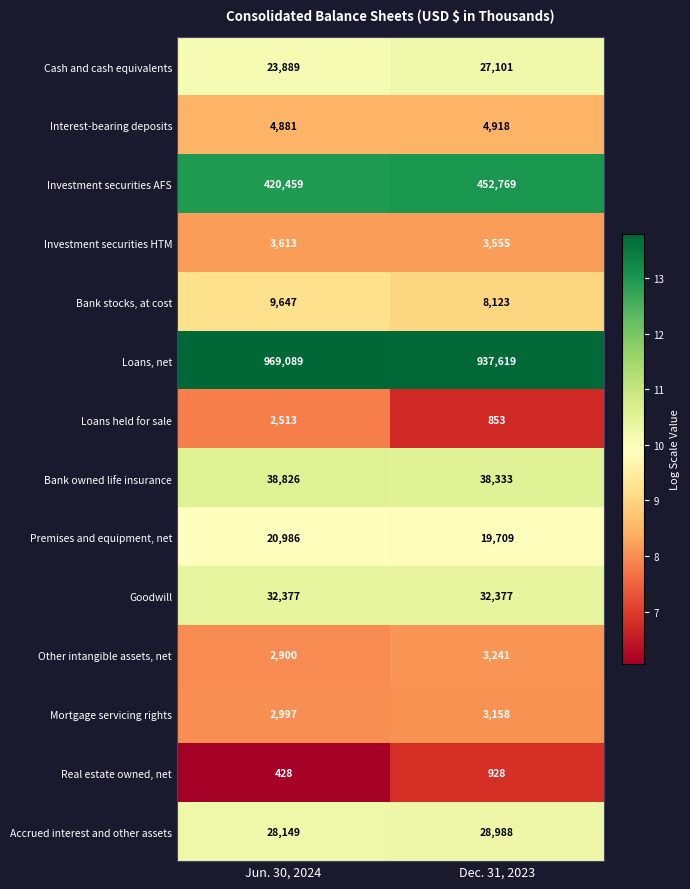

What is the smallest value displayed?

428